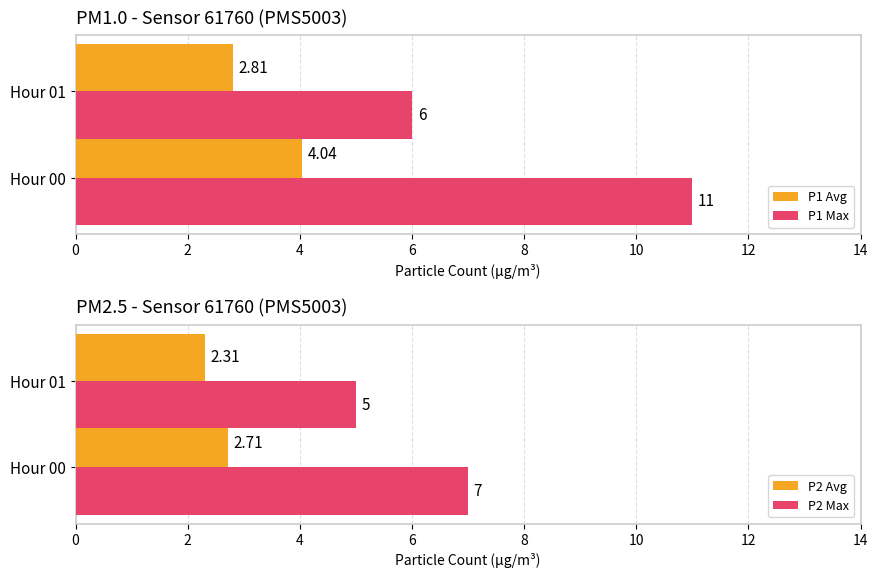

What is the difference between the P1 Max values at Hour 01 and Hour 00?

5.0